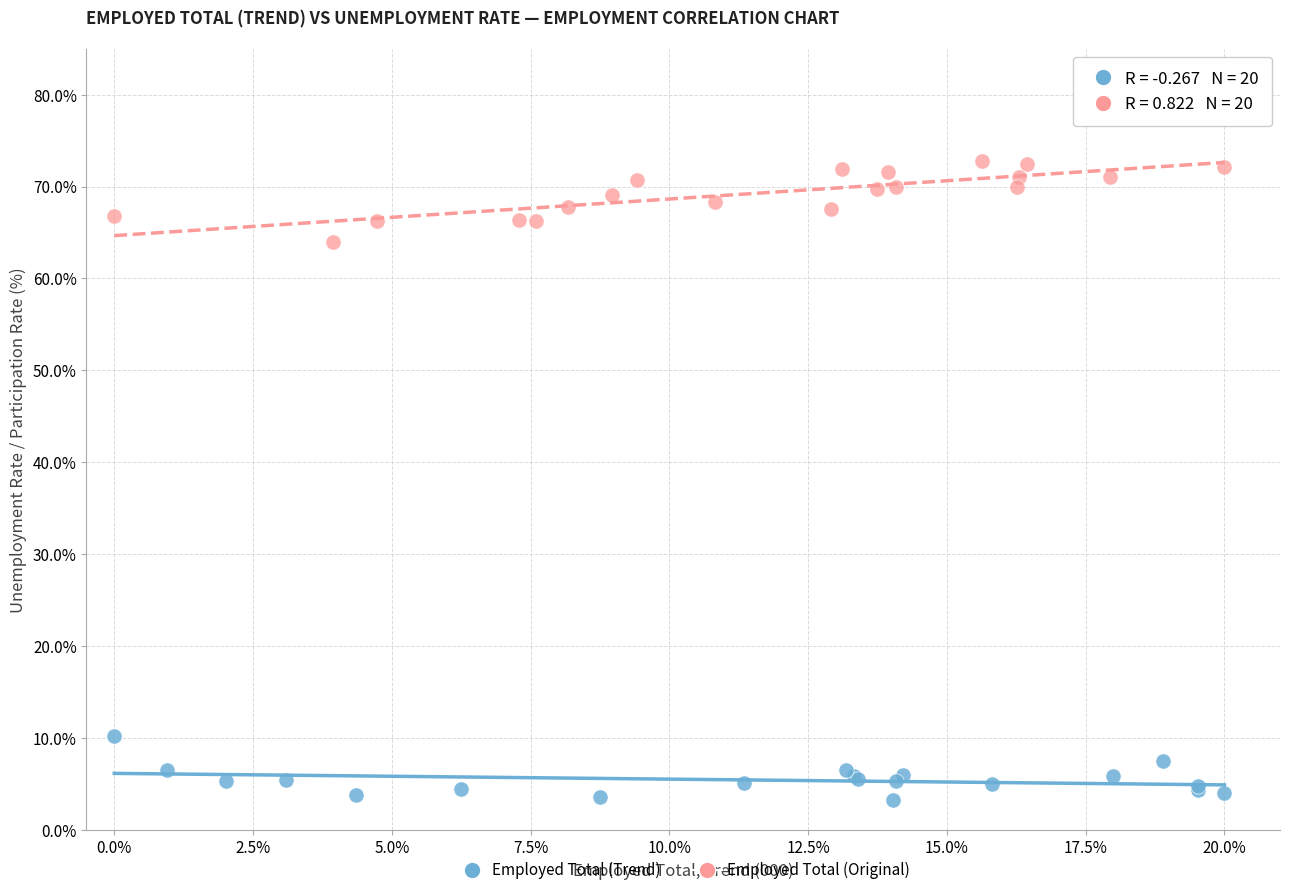

Which series reaches the maximum Y coordinate?

Employed Total (Original)